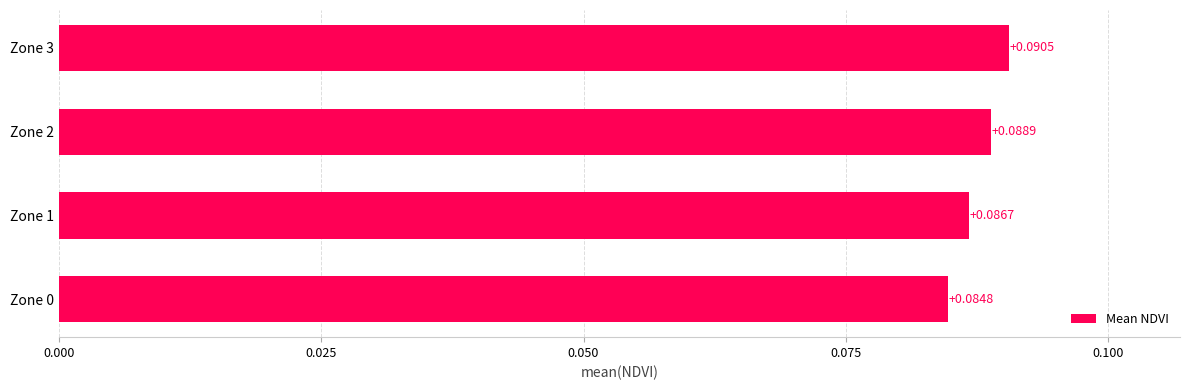

List the labels in order of value, smallest first.

Zone 0, Zone 1, Zone 2, Zone 3